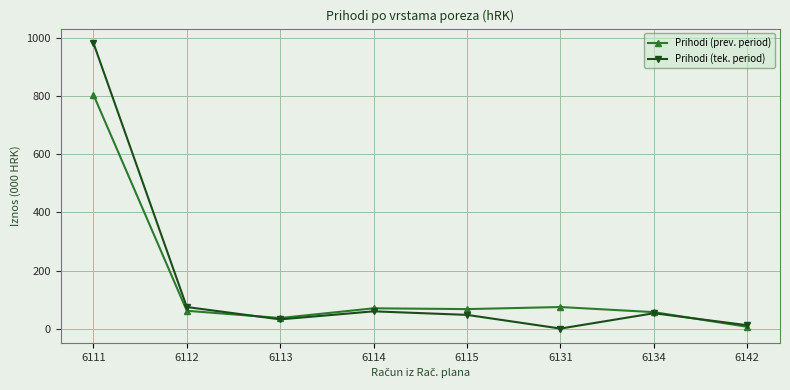

Which category has the highest value across all series?

6111